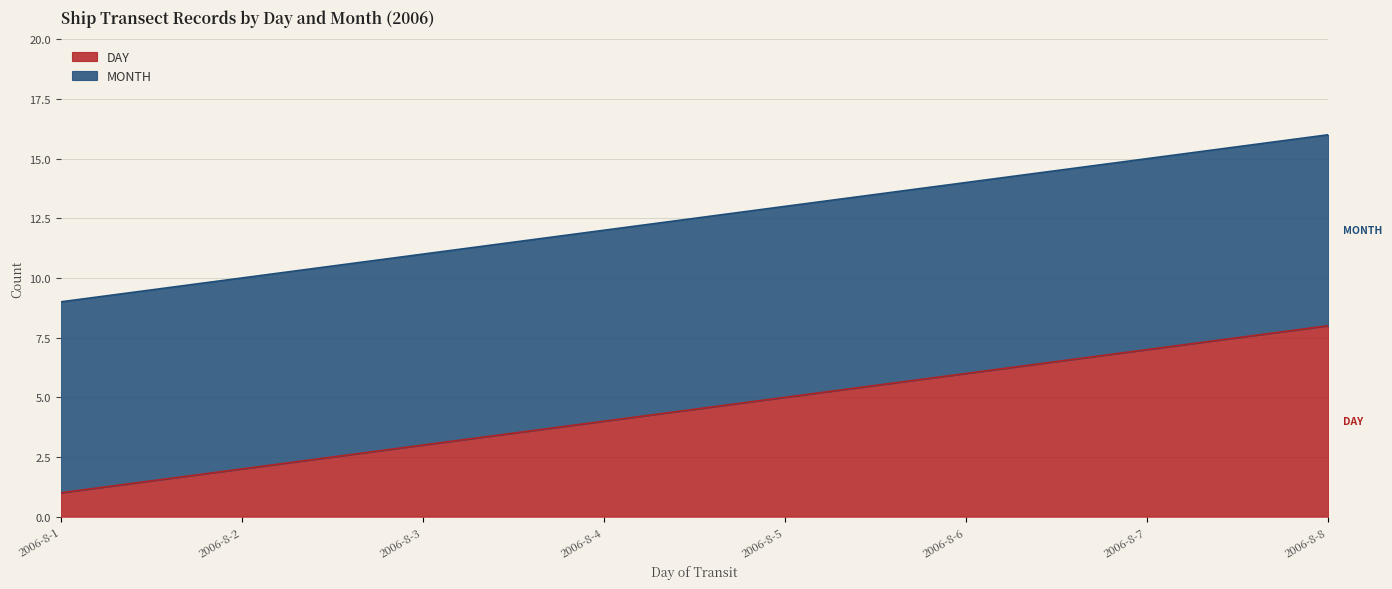

What is the average value?

4